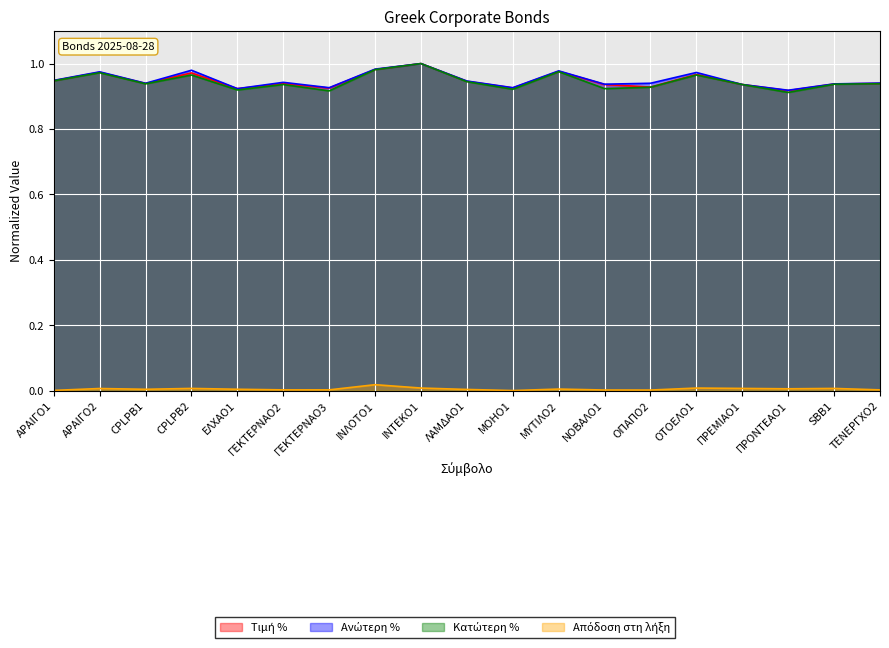

Where is the first local maximum for Κατώτερη %?

ΑΡΑΙΓΟ2